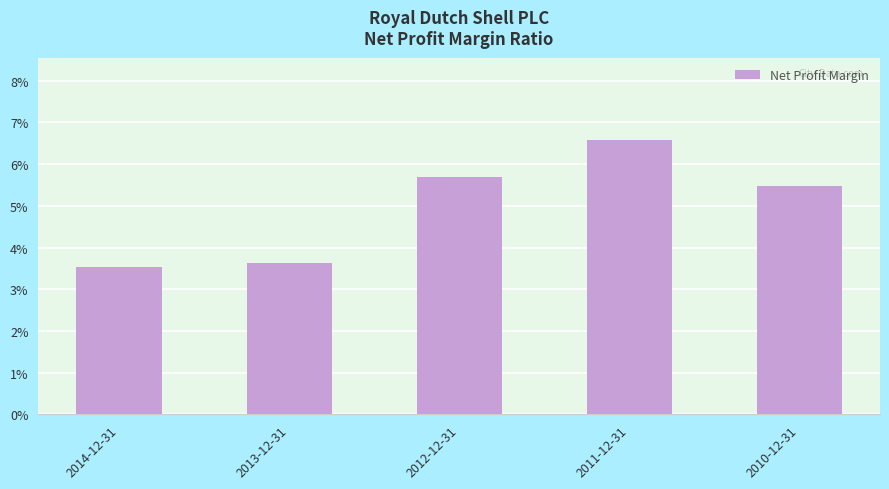

Between 2013-12-31 and 2014-12-31, which is larger?

2013-12-31